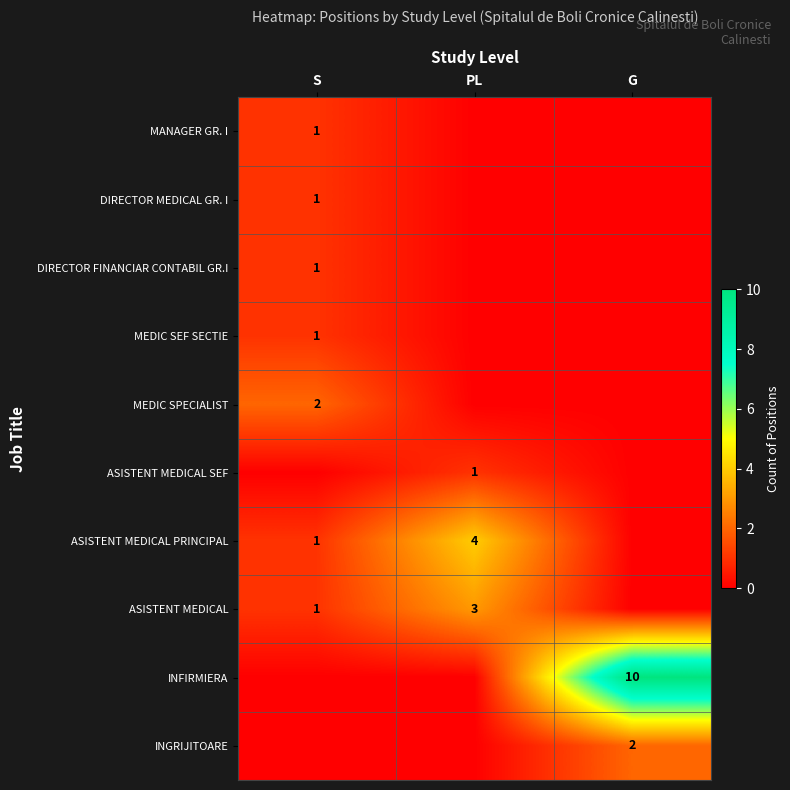

The ASISTENT MEDICAL PRINCIPAL series shows 2 at PL. True or false?

False